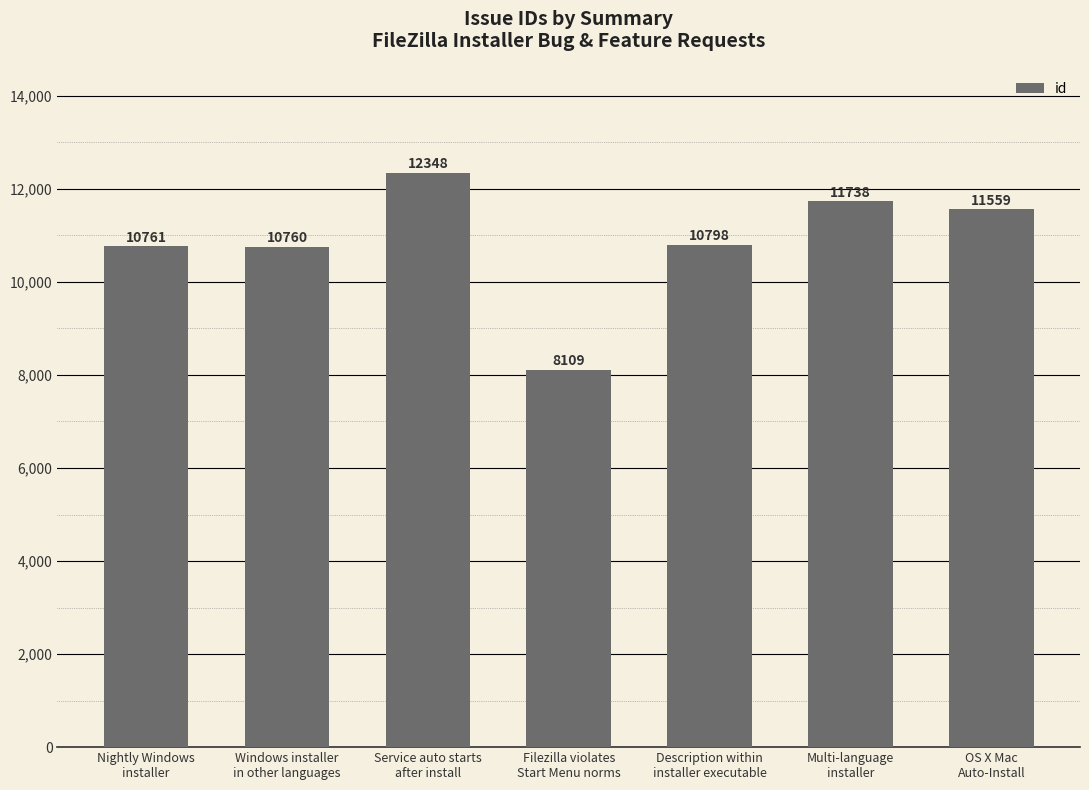

What is the label of the 3rd bar from the left?

Service auto starts
after install